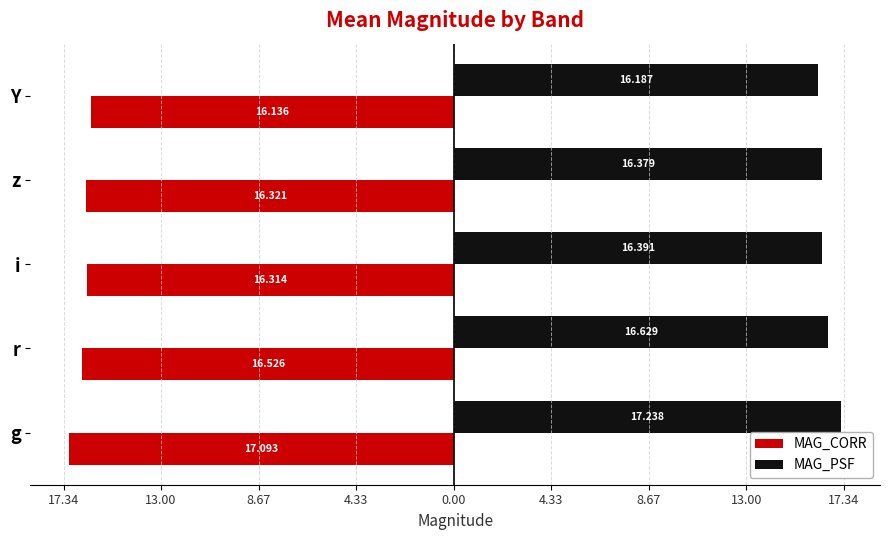

What are all the series names shown in the legend?

MAG_CORR, MAG_PSF